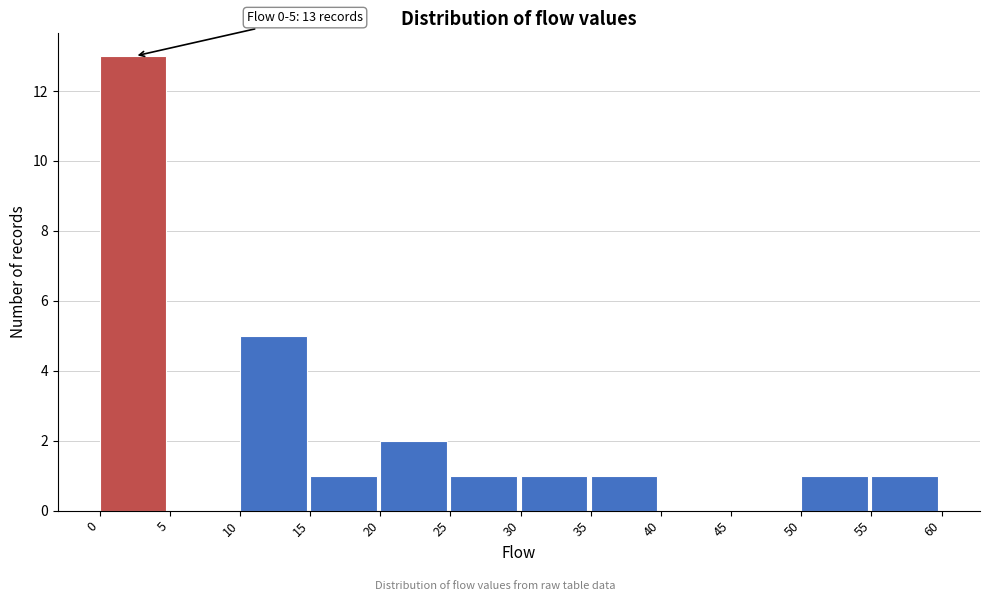

Which range on the x-axis has the tallest bar?

0 to 5